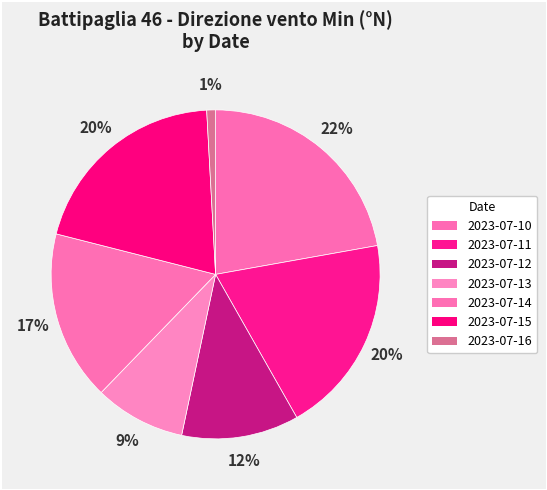

How many slices are in this pie chart?

7